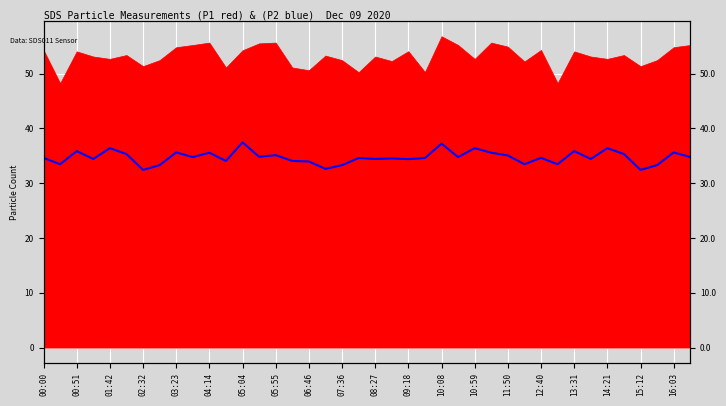

Which category has the highest value across all series?

05:04